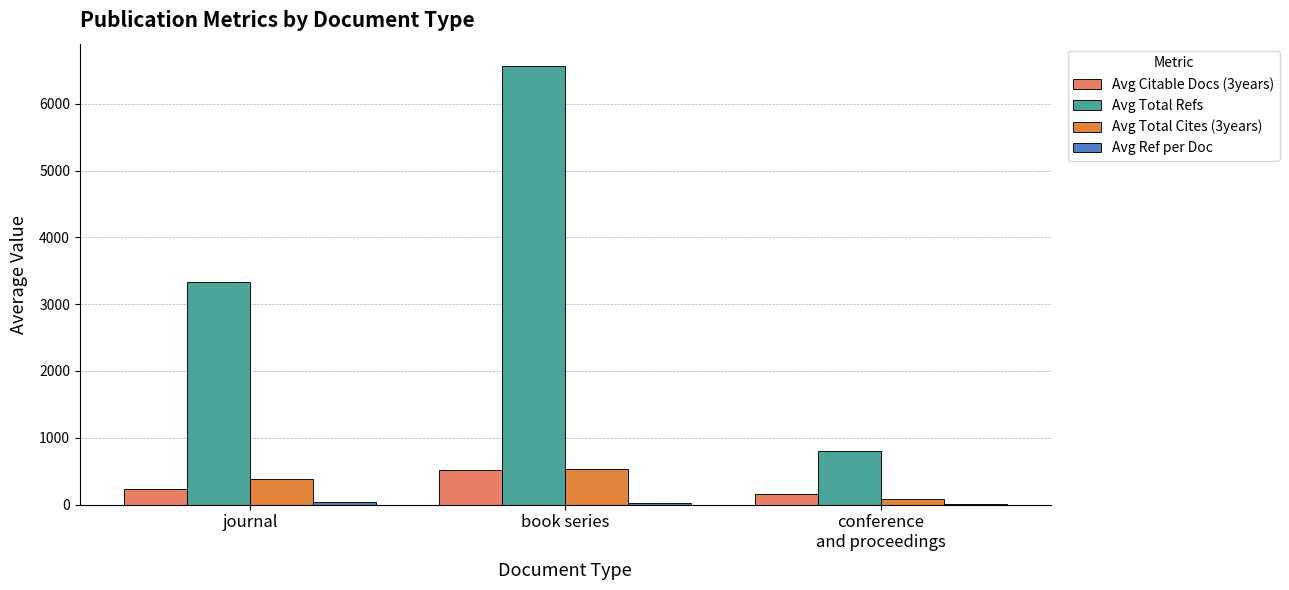

What is the greatest value displayed?

6571